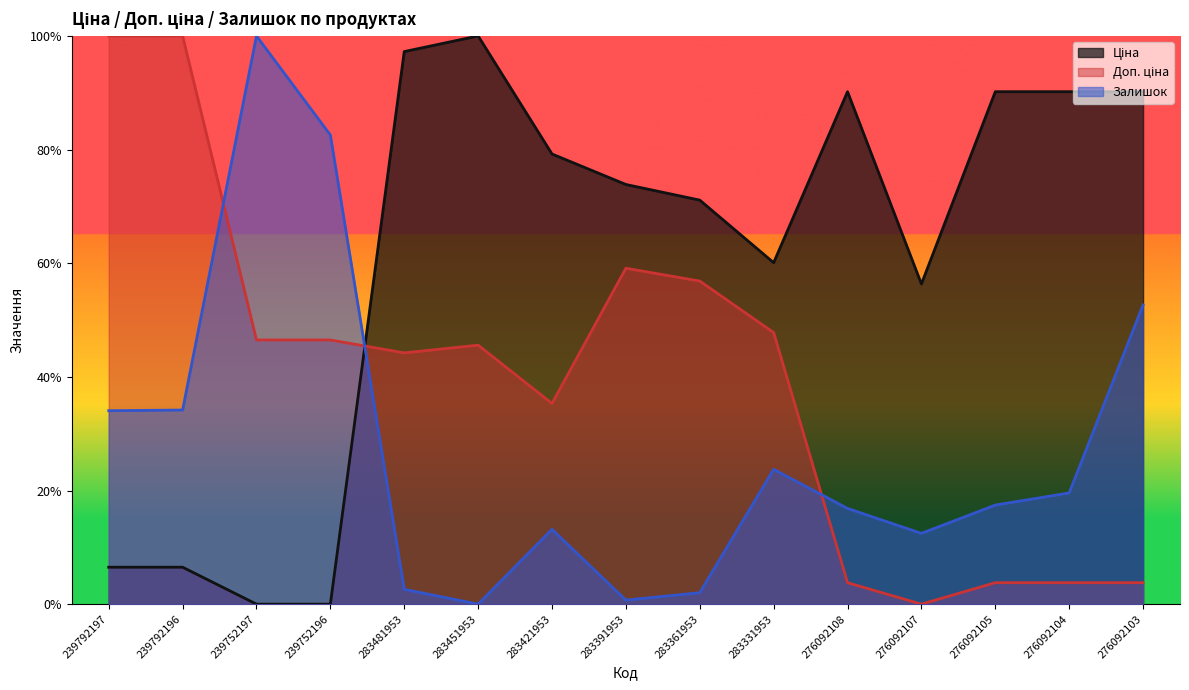

How many lines are shown in the chart?

3